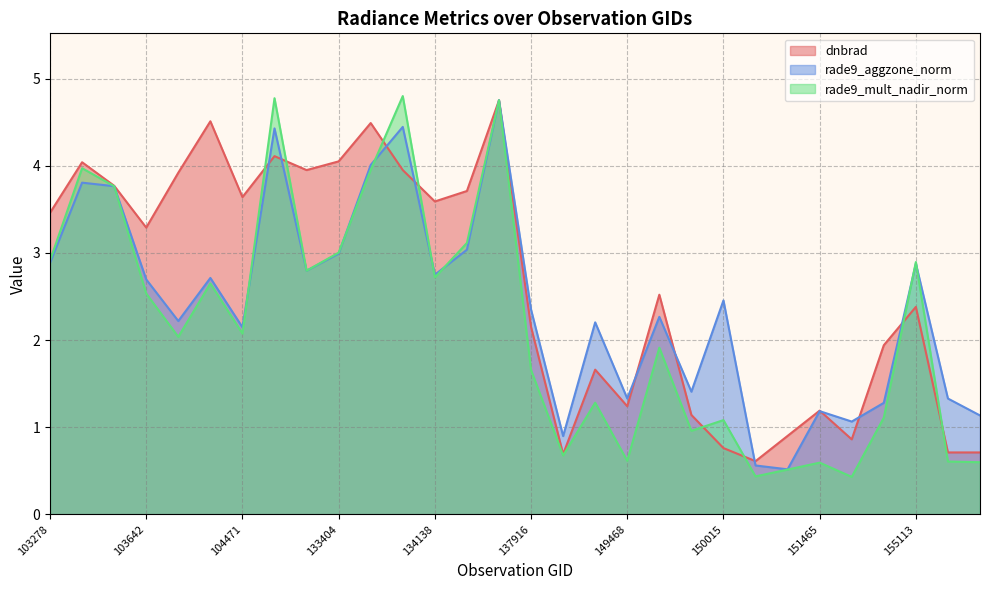

Does the chart display data point markers on the line(s)?

No